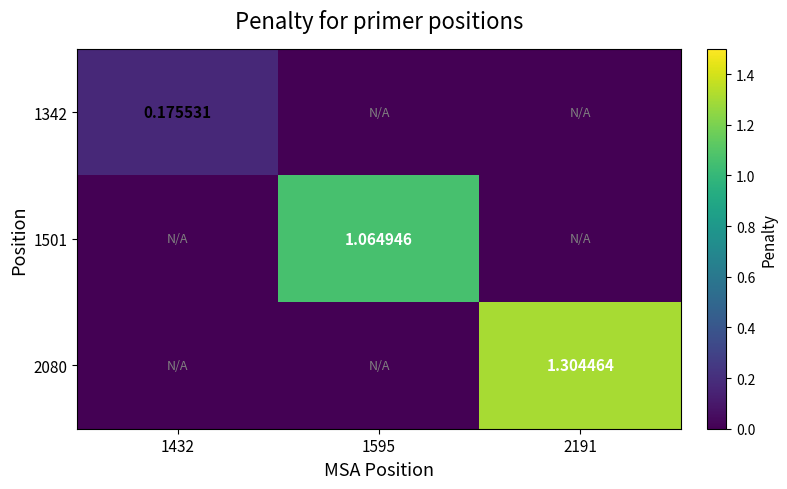

At which label does 2080 reach its minimum?

1432